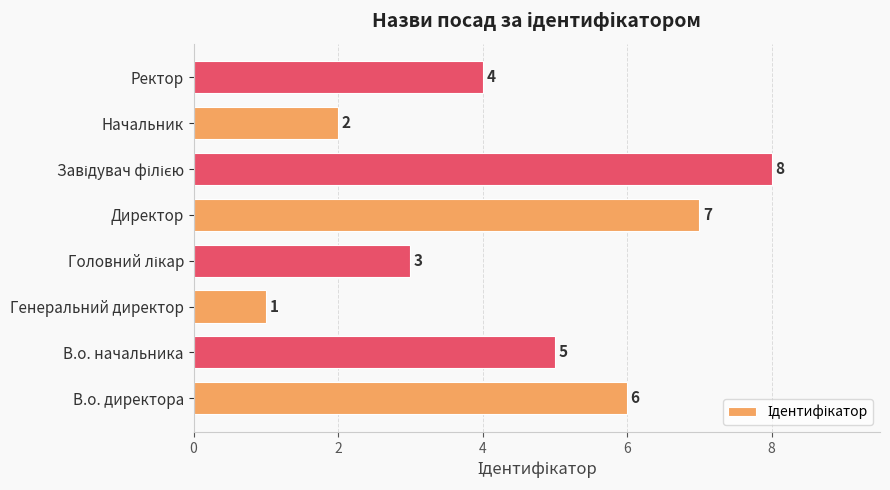

Reading bottom to top, transcribe all the data shown in this chart.

6	5	1	3	7	8	2	4